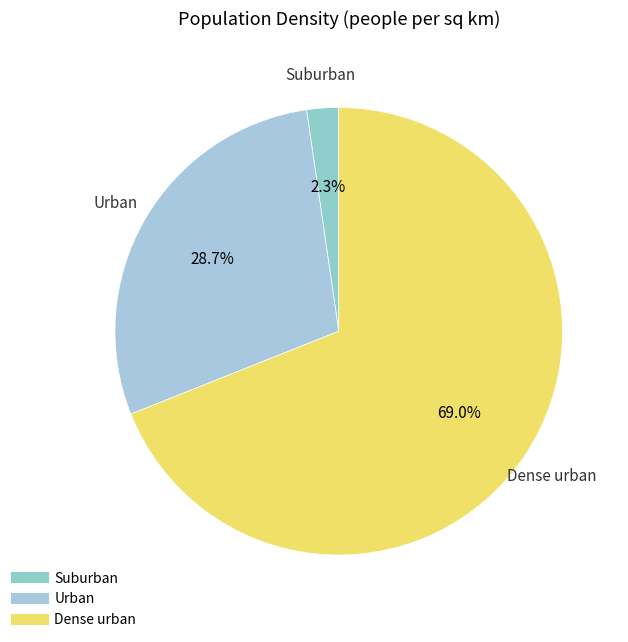

How many segments does this pie chart have?

3